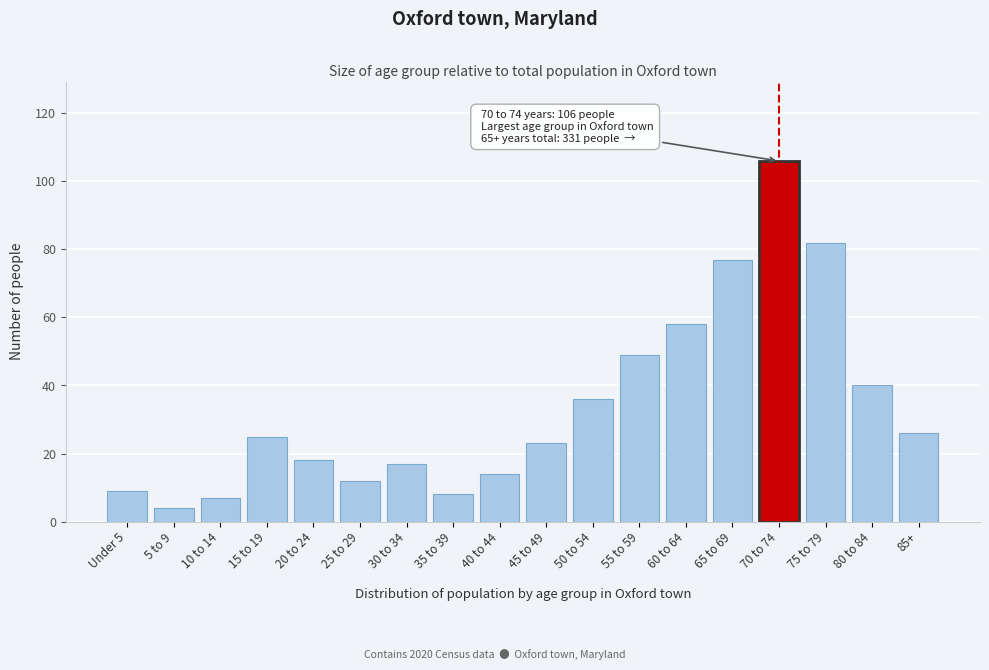

Reading left to right, extract all data points from this chart.

Under 5=9	5 to 9=4	10 to 14=7	15 to 19=25	20 to 24=18	25 to 29=12	30 to 34=17	35 to 39=8	40 to 44=14	45 to 49=23	50 to 54=36	55 to 59=49	60 to 64=58	65 to 69=77	70 to 74=106	75 to 79=82	80 to 84=40	85+=26